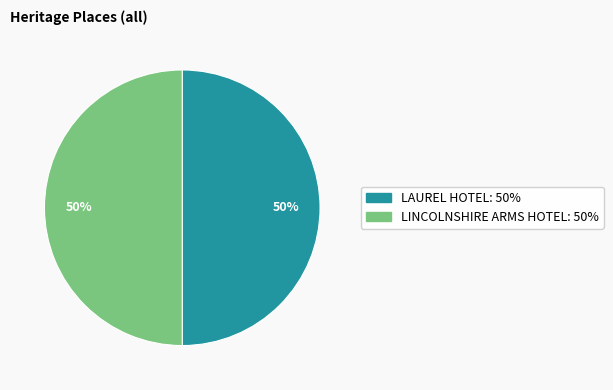

To the nearest percent, what is the average slice percentage?

50%